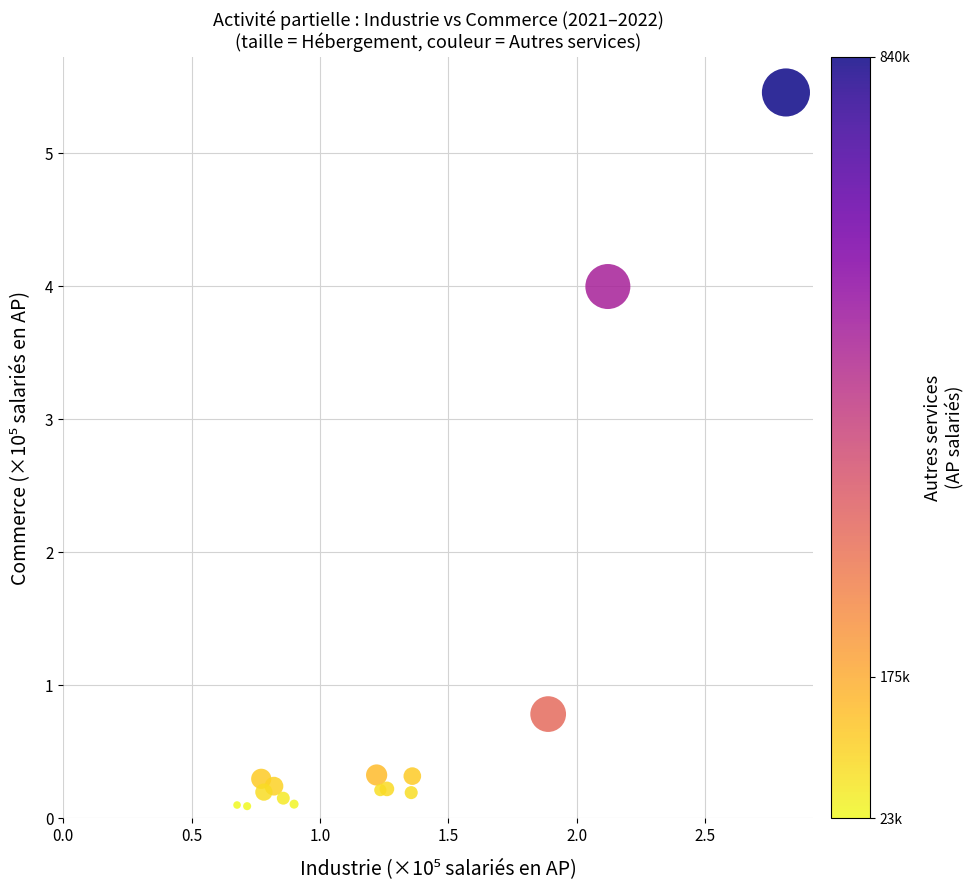

What Y value in the scatter plot is closest to 2?

0.8